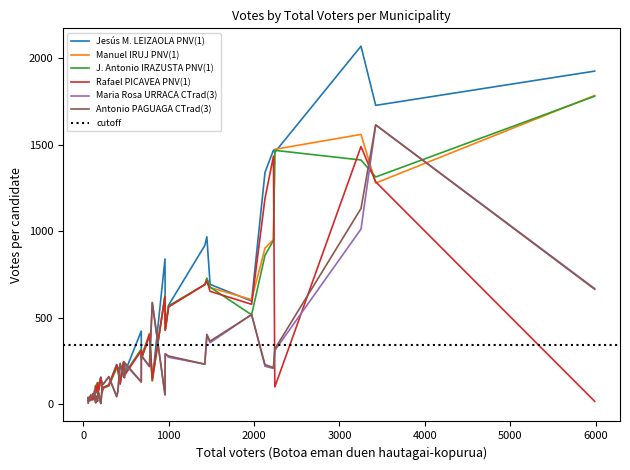

What is the sum of the J. Antonio IRAZUSTA PNV(1) values at 2128 and 195?

996